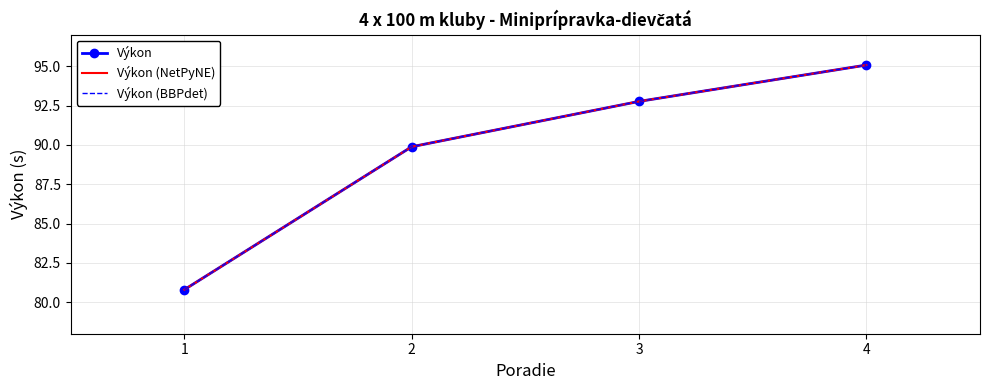

List the labels in order of Výkon (BBPdet) value, largest first.

4, 3, 2, 1